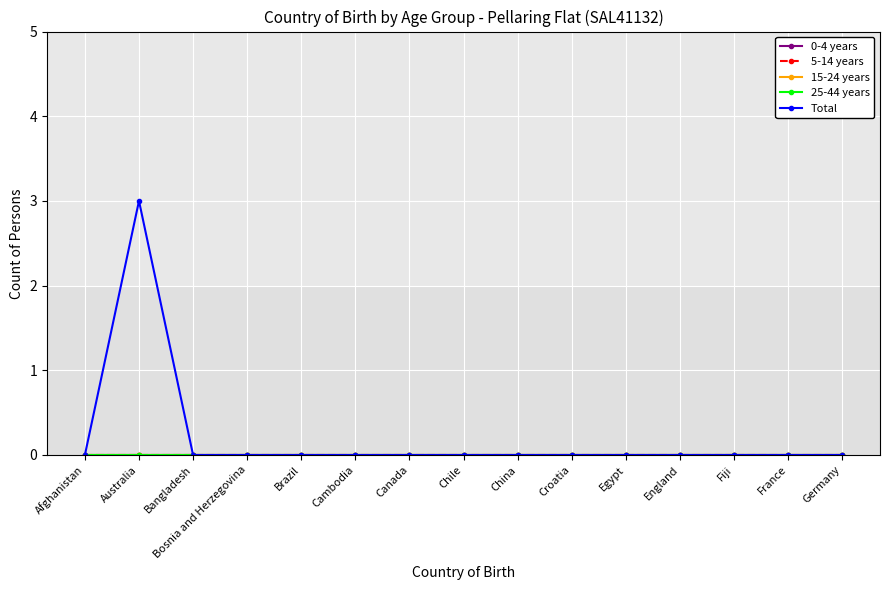

At which label is 15-24 years closest to 0?

Afghanistan